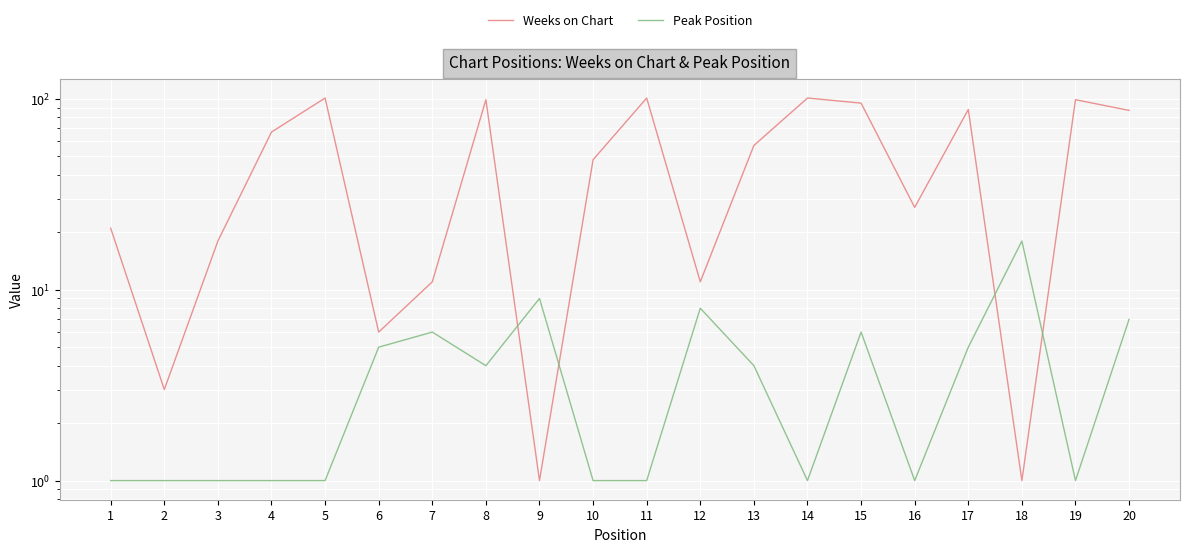

After their last crossing, which series has the higher values: Weeks on Chart or Peak Position?

Weeks on Chart